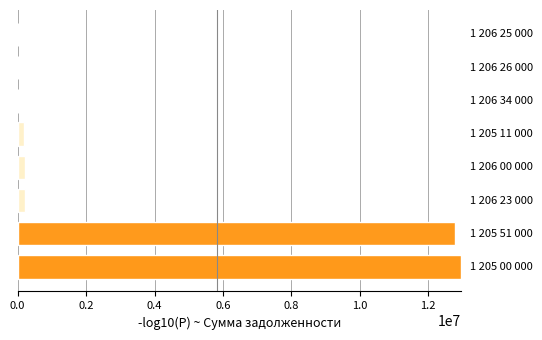

What is the greatest value displayed?

12952691.8